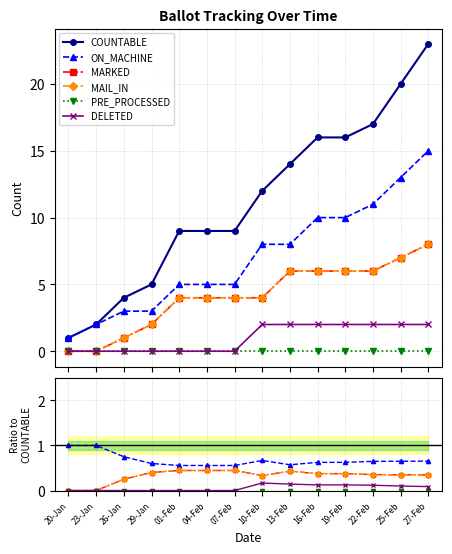

At how many categories does at least one series exceed 0?

14